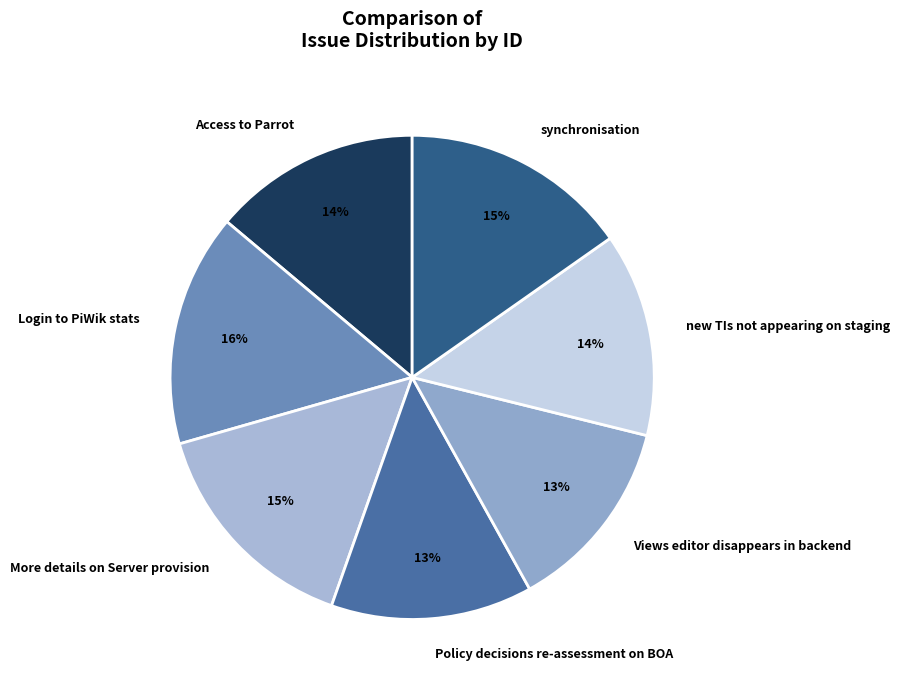

The Views editor disappears in backend slice represents 13% of the pie. True or false?

True